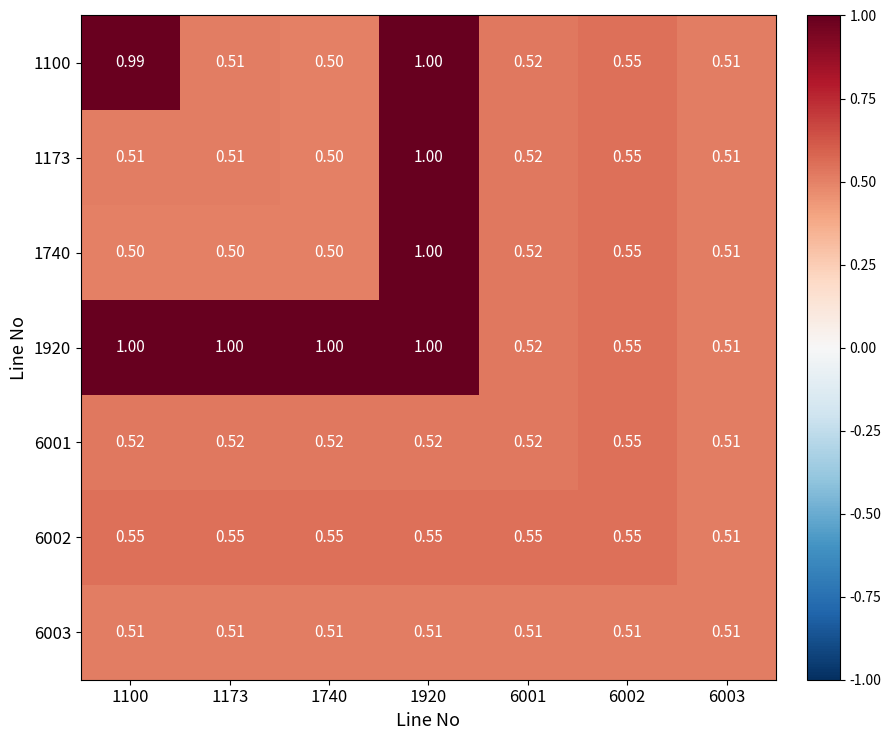

At how many categories does at least one series exceed 0?

7